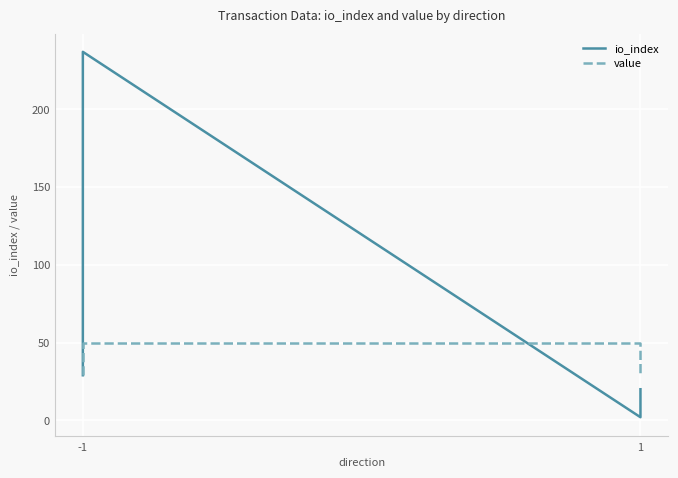

What is the total value across all series at -1?

58.0